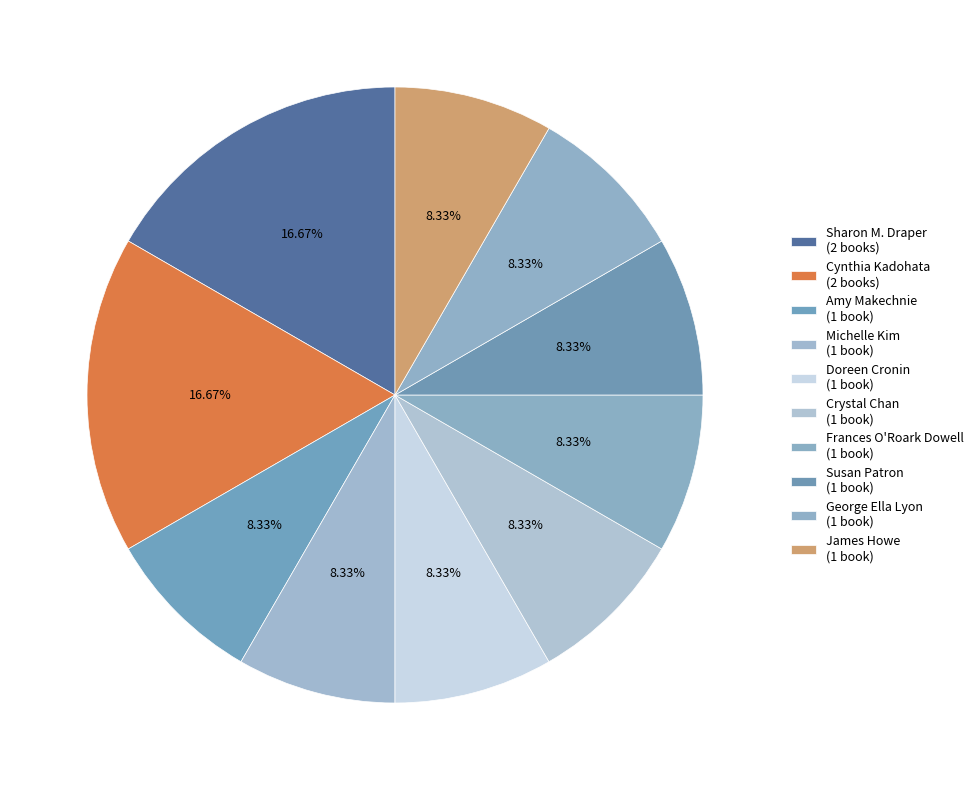

How many segments does this pie chart have?

10